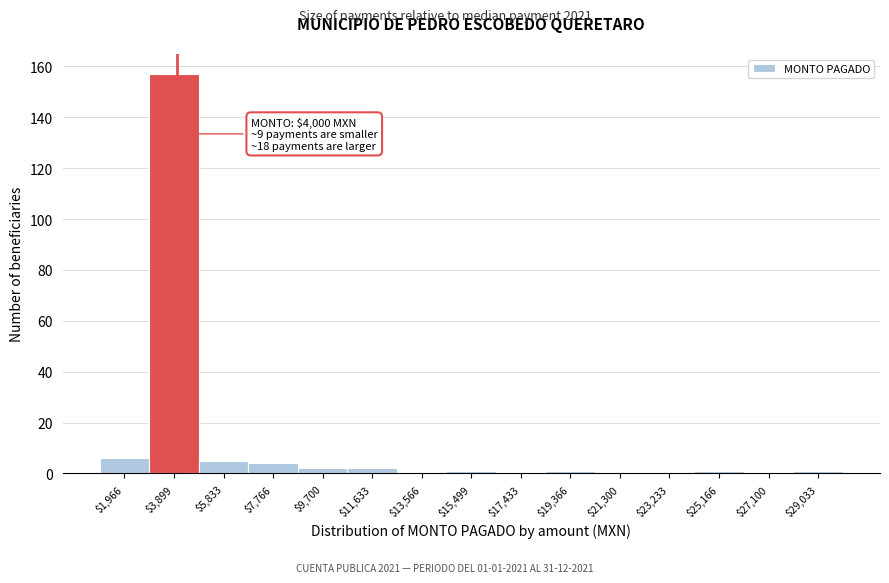

Which range on the x-axis has the tallest bar?

3000 to 4800